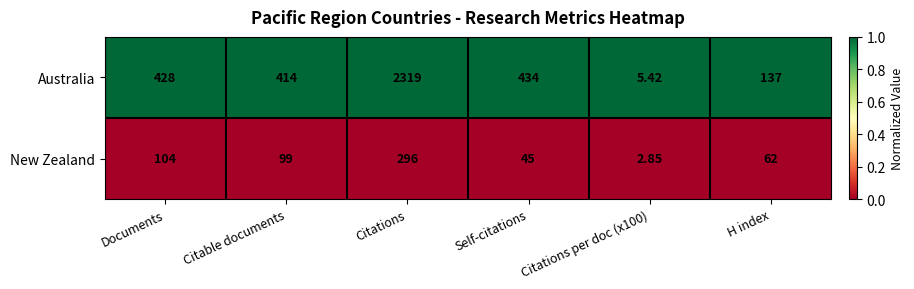

Which series has the largest range (max minus min)?

Australia